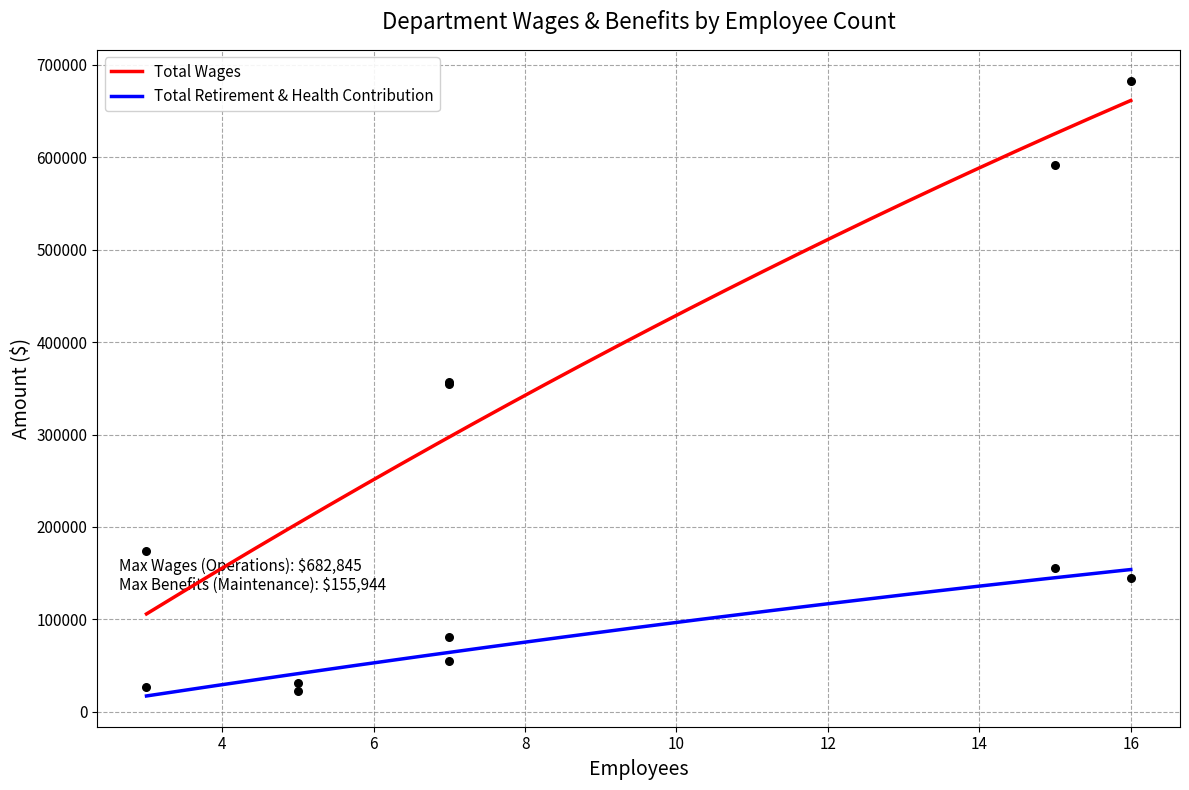

Which series reaches the minimum Y coordinate?

Total Retirement & Health Contribution